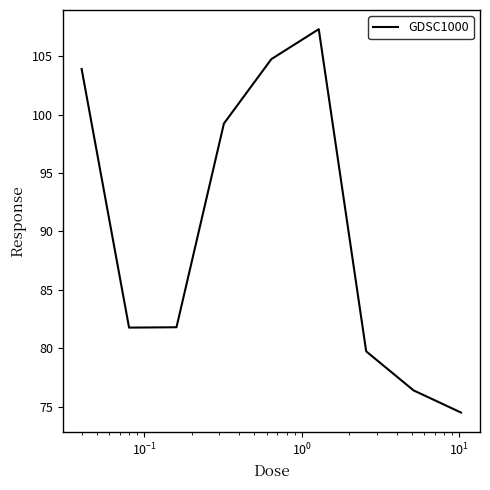

What is the difference between the maximum and minimum values?

32.8